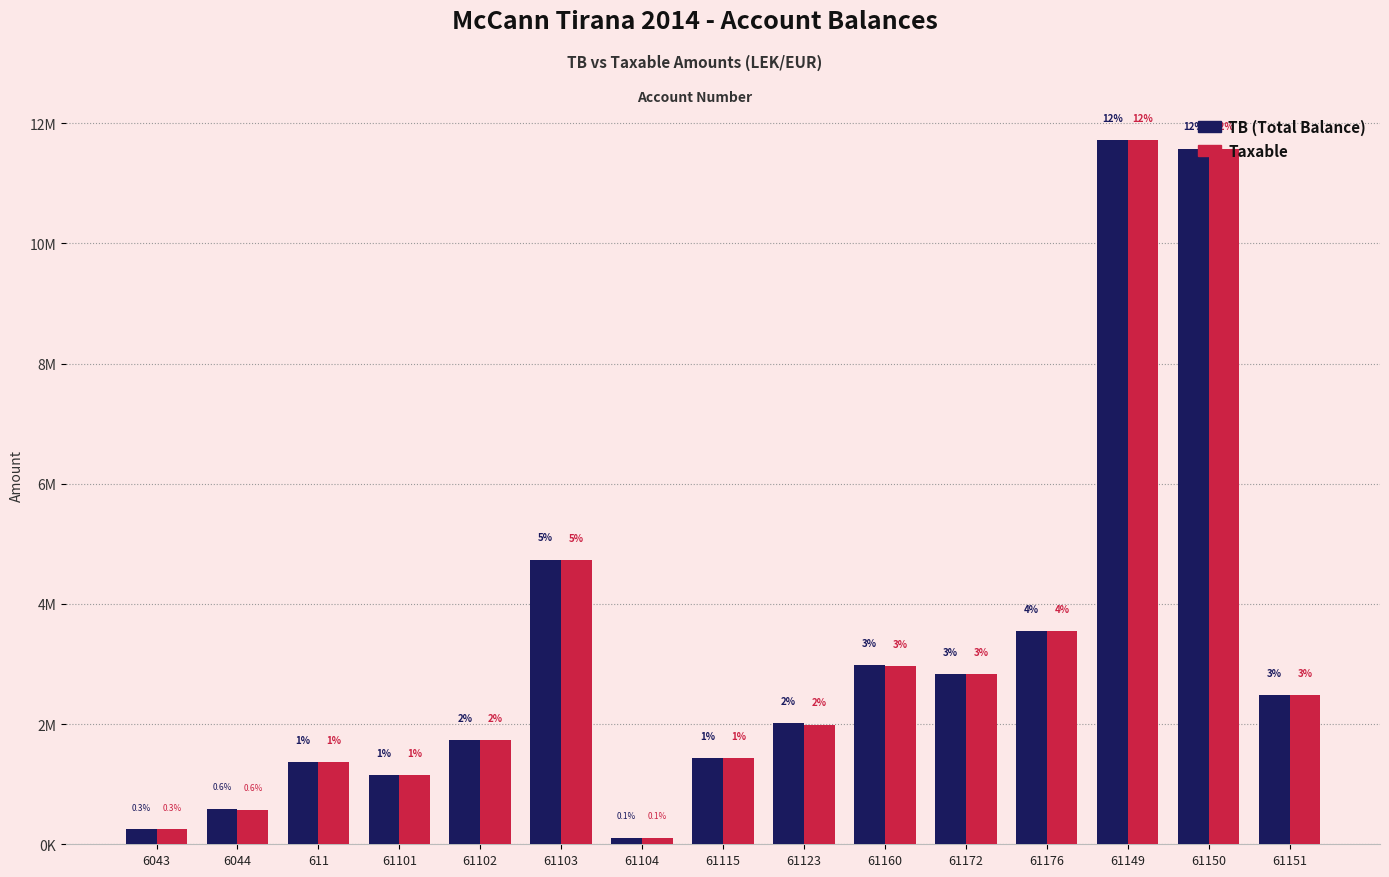

At which category is the sum across all series the highest?

61149